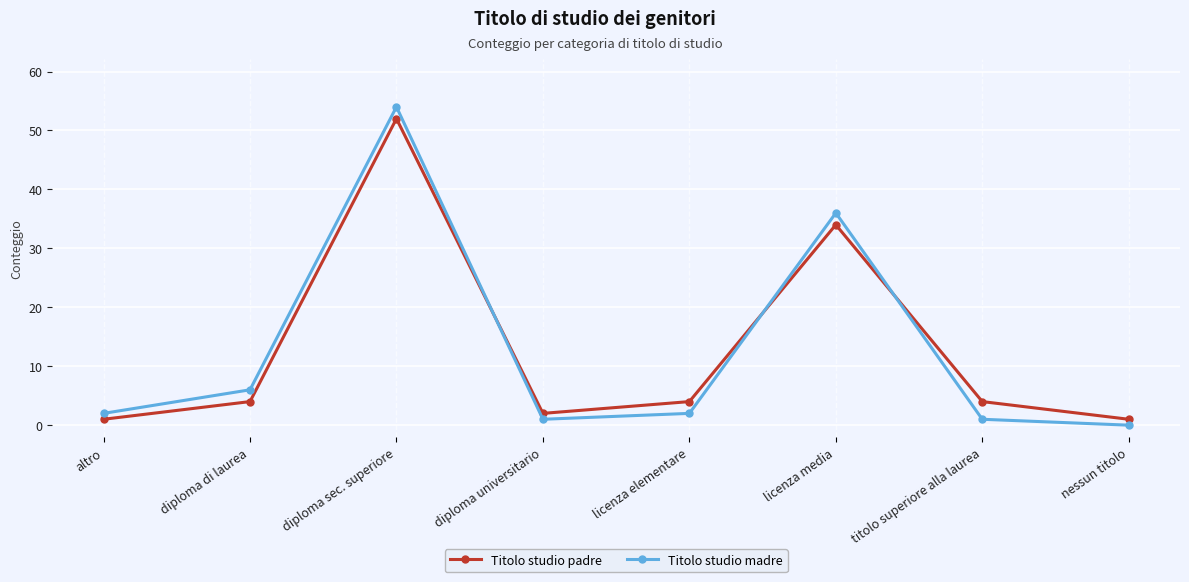

What is the total value across all series at titolo superiore alla laurea?

5